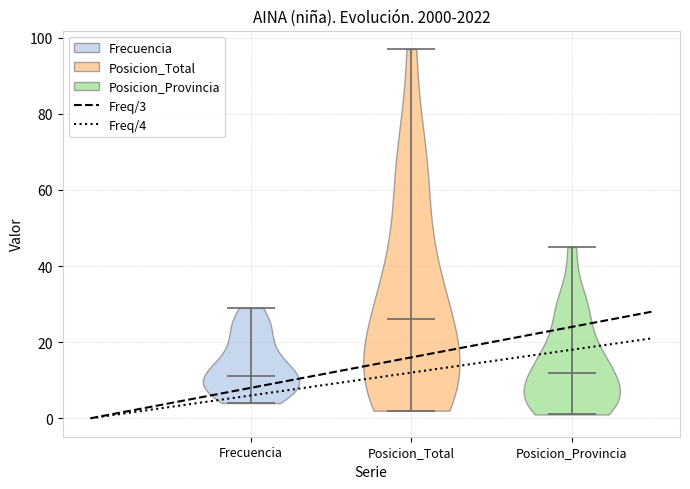

Reading left to right, read every violin against the y-axis: where its median line is, and the lowest and highest points it reaches. The values are not printed on the chart, so give them approximately, as read against the axis.

Frecuencia: median line 12, lowest point 4, highest point 30
Posicion_Total: median line 26, lowest point 2, highest point 98
Posicion_Provincia: median line 12, lowest point 2, highest point 46